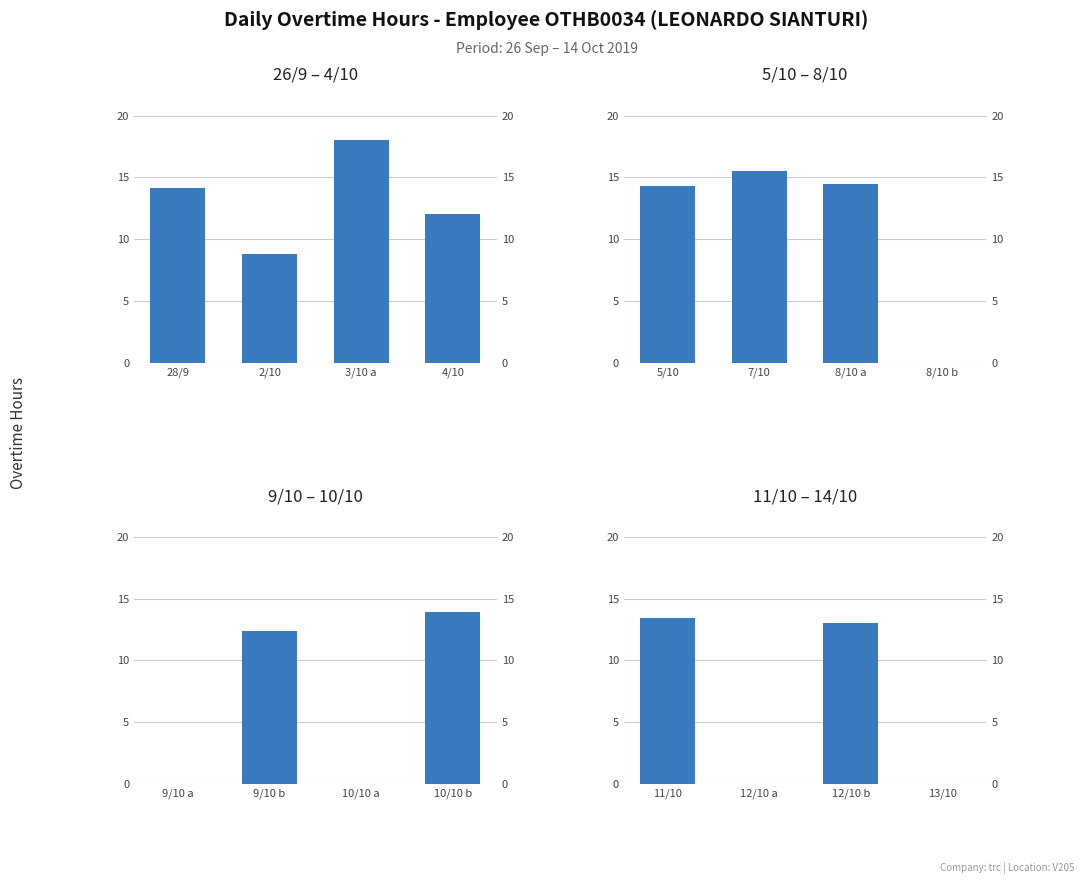

Reading right to left, transcribe all the data shown in this chart.

26/9 – 4/10: 12.1	18.0	8.8	14.1
5/10 – 8/10: 0.0	14.5	15.5	14.3
9/10 – 10/10: 13.9	0.0	12.4	0.0
11/10 – 14/10: 0.0	13.1	0.0	13.5